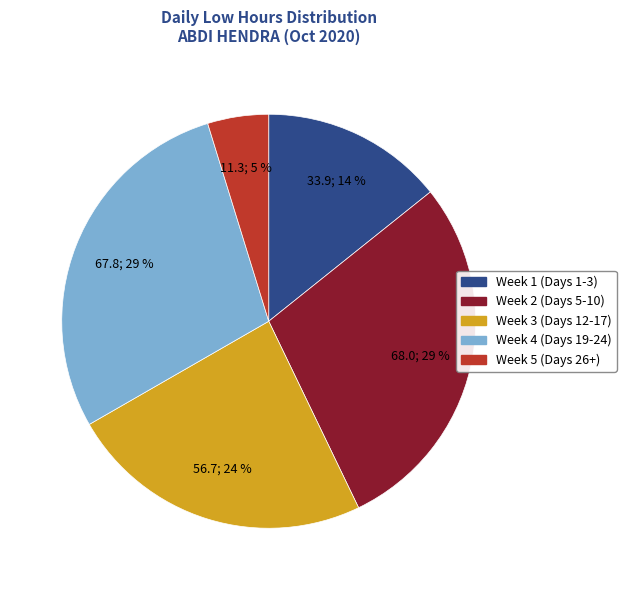

How many slices are in this pie chart?

5